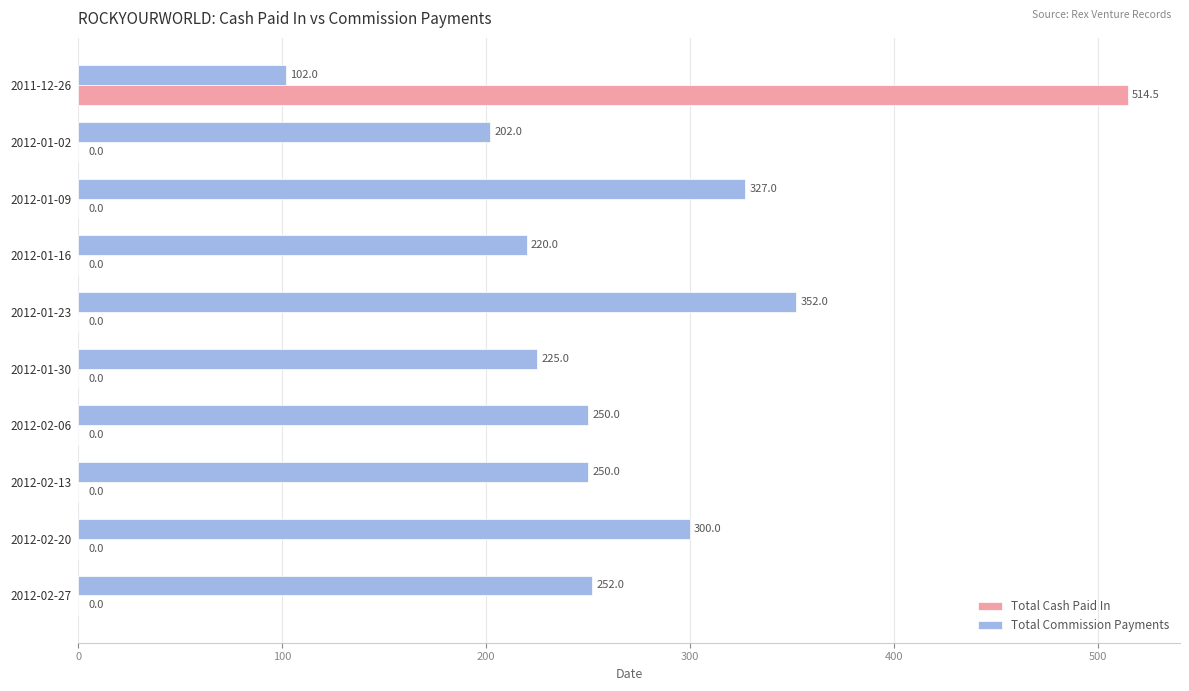

True or false: Total Cash Paid In has a value of 0.0 at 2012-01-16.

True